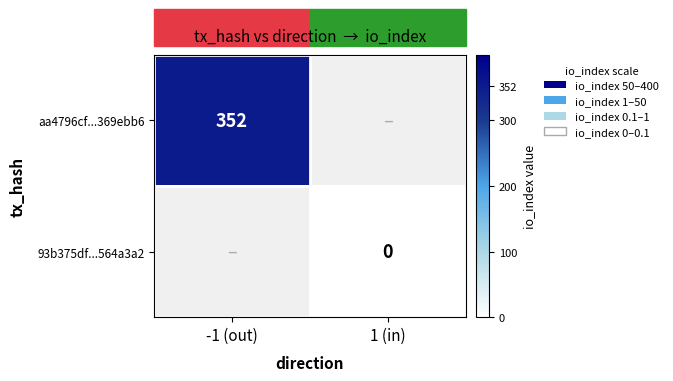

List the series in order of their peak value, highest first.

aa4796cf...369ebb6, 93b375df...564a3a2